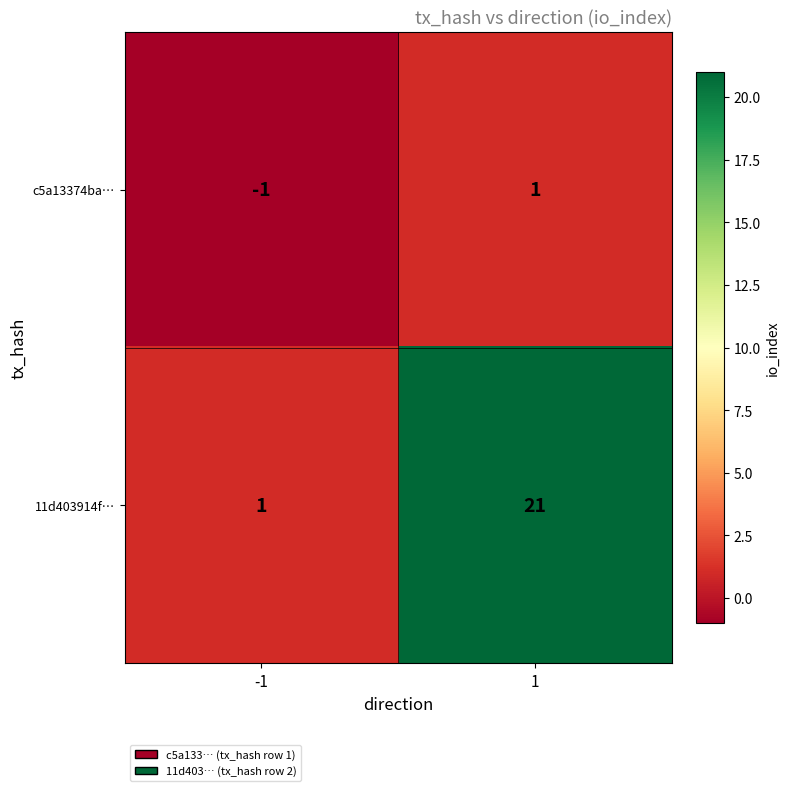

Rank the series at -1 from lowest to highest value.

c5a13374ba…, 11d403914f…